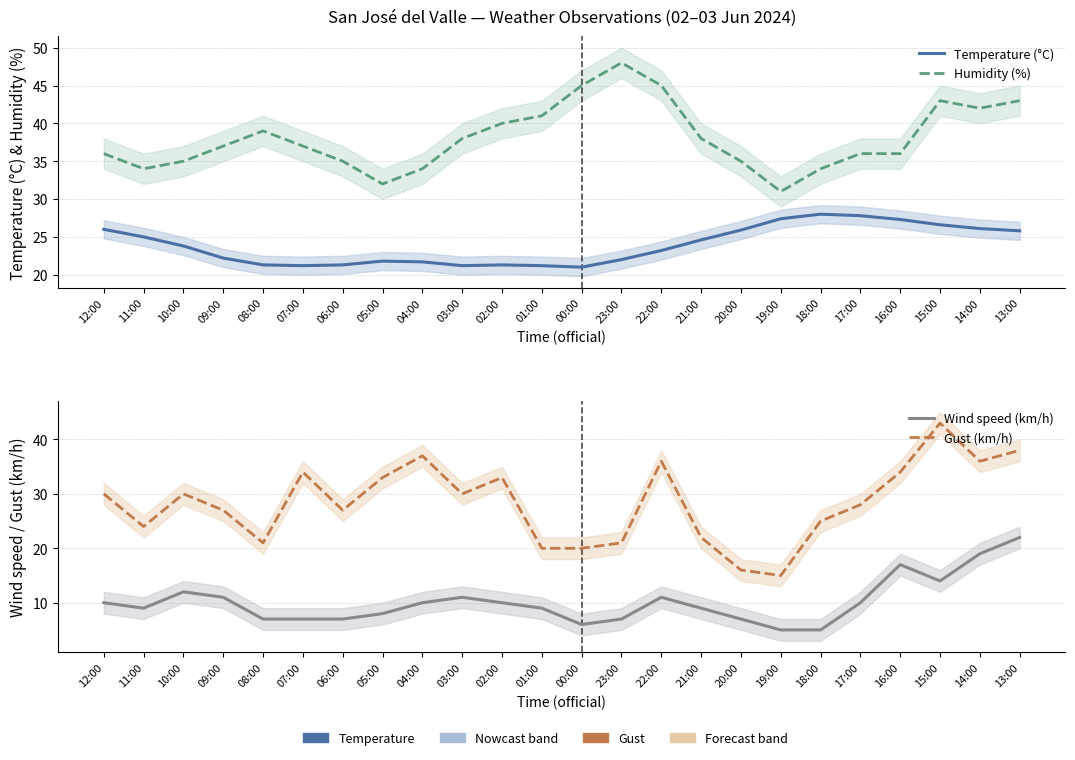

What is the difference between the maximum and minimum values in the Wind speed (km/h) series?

17.0